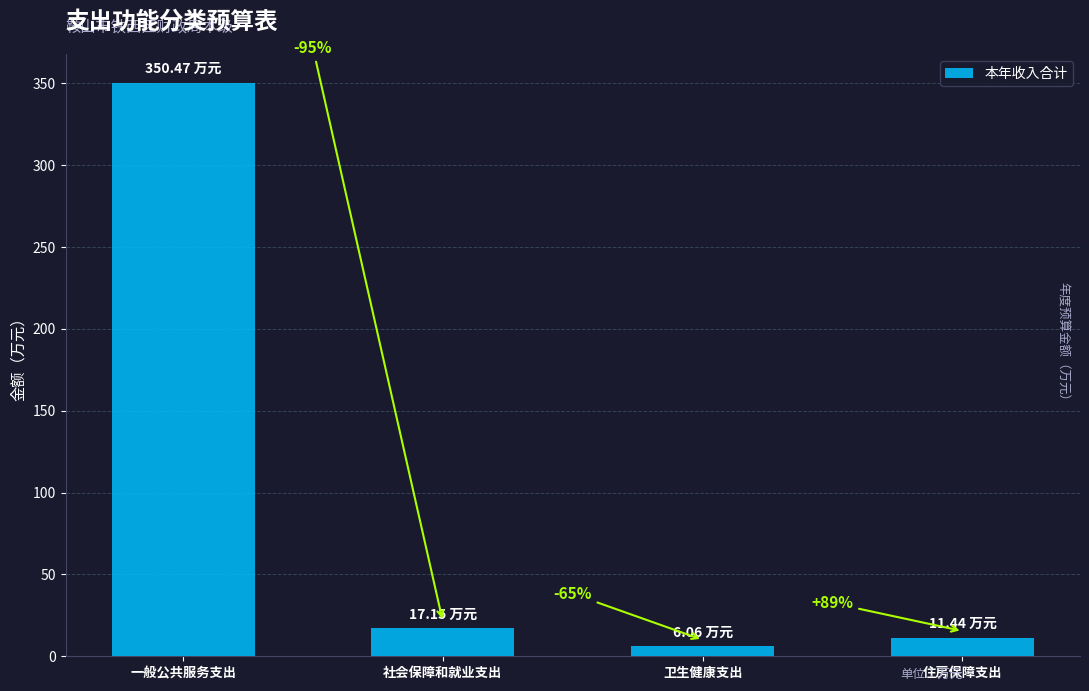

Are the bars grouped side by side (vs. stacked)?

No